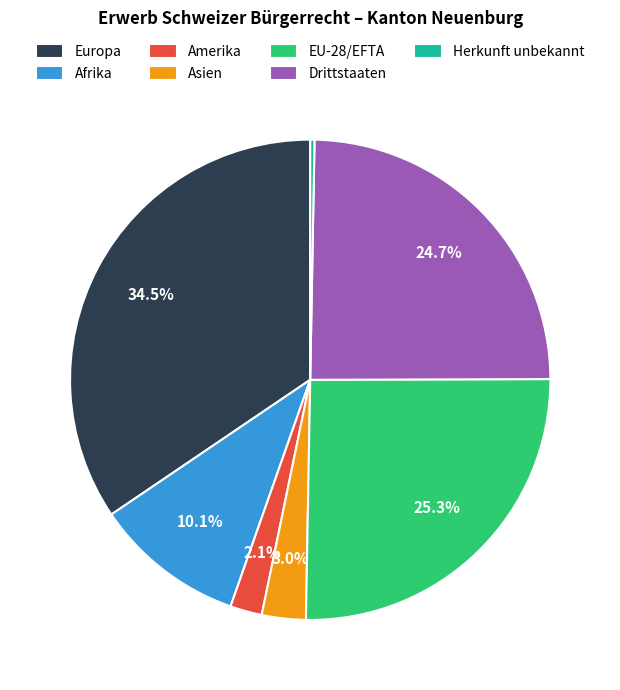

Rank the categories by value from lowest to highest.

Herkunft unbekannt, Amerika, Asien, Afrika, Drittstaaten, EU-28/EFTA, Europa